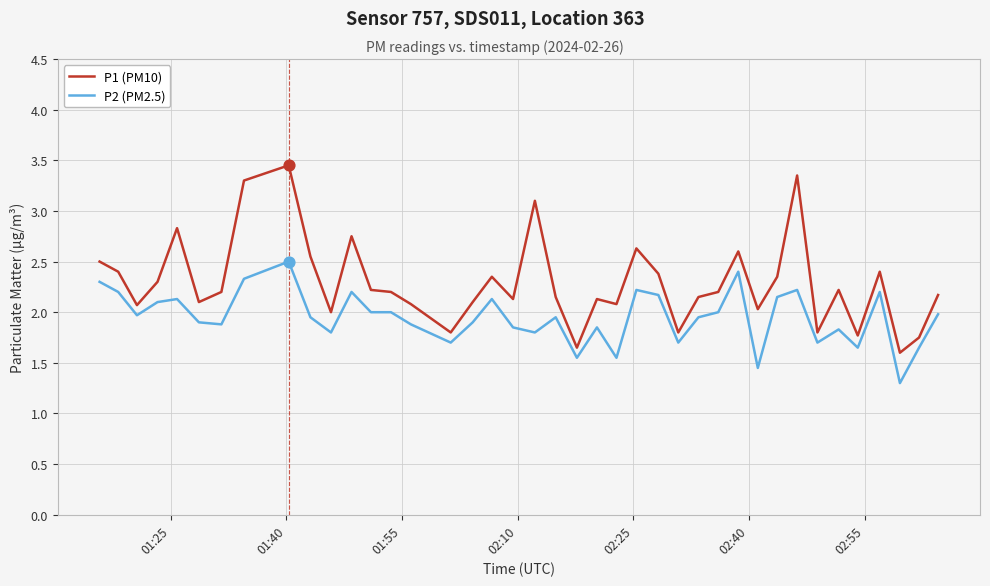

At how many categories does at least one series exceed 1?

40